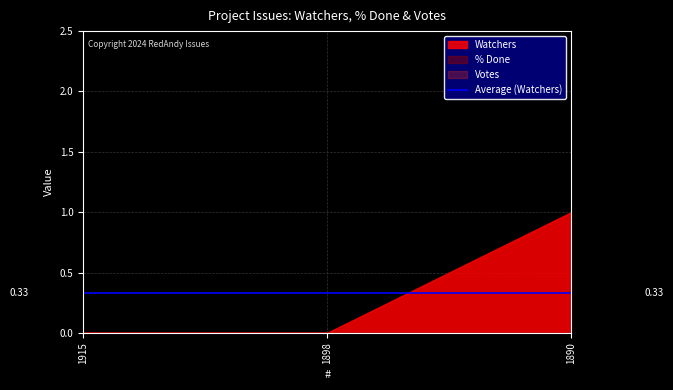

Which series has the largest total across all categories?

Watchers